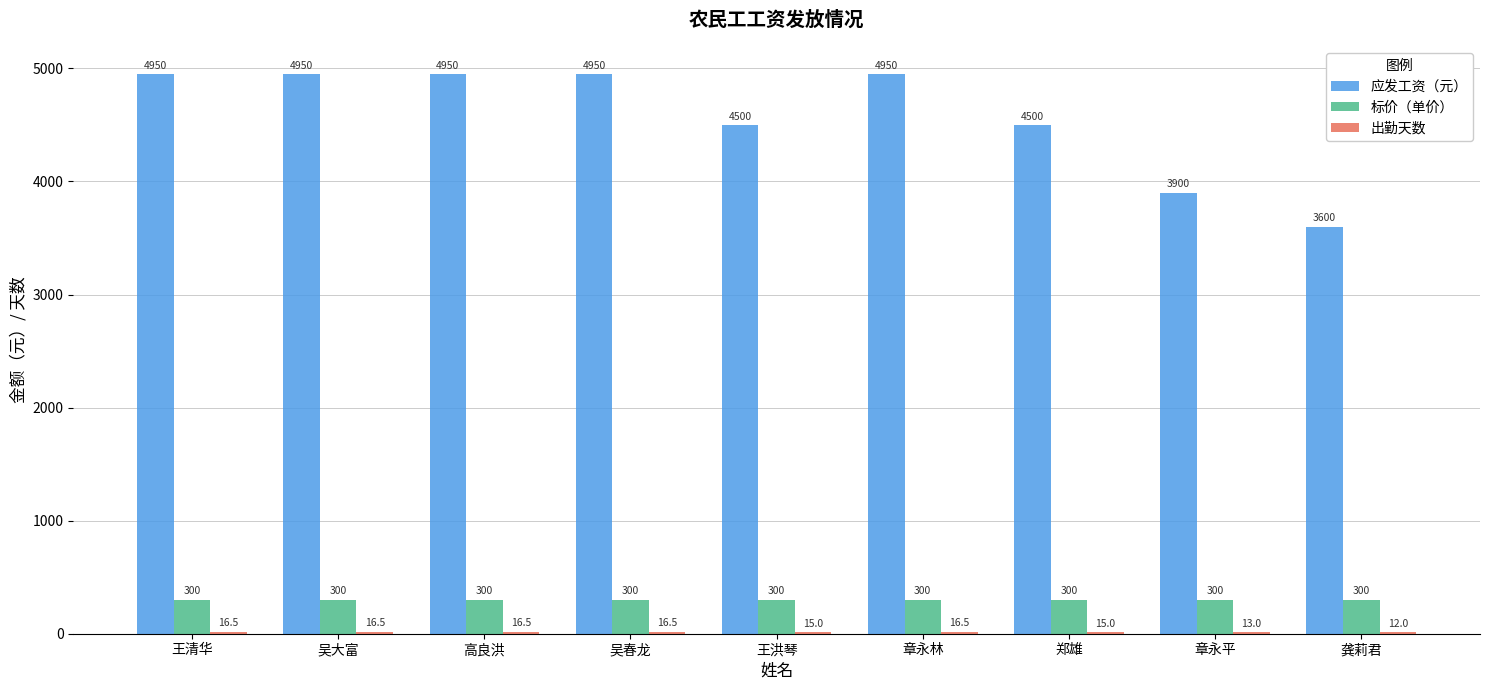

What is the maximum value shown in the chart?

4950.0